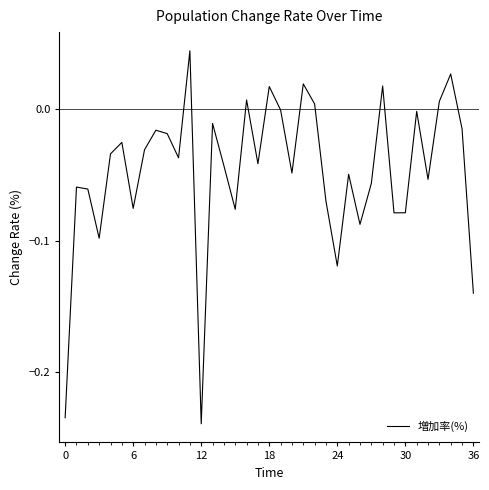

What is the difference between the maximum and minimum values?

0.3